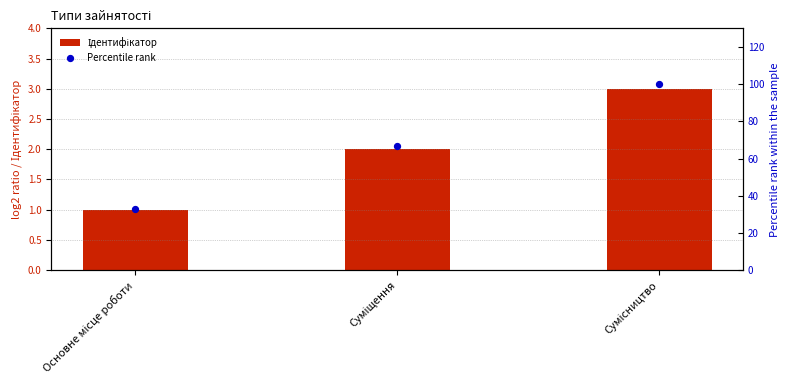

Which series has the largest total across all categories?

Percentile rank